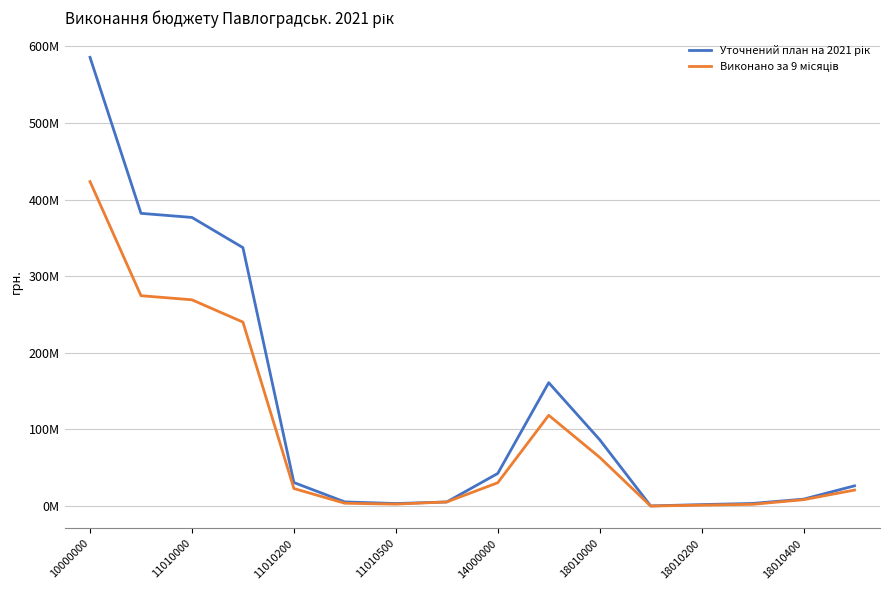

At which category is the sum across all series the highest?

10000000